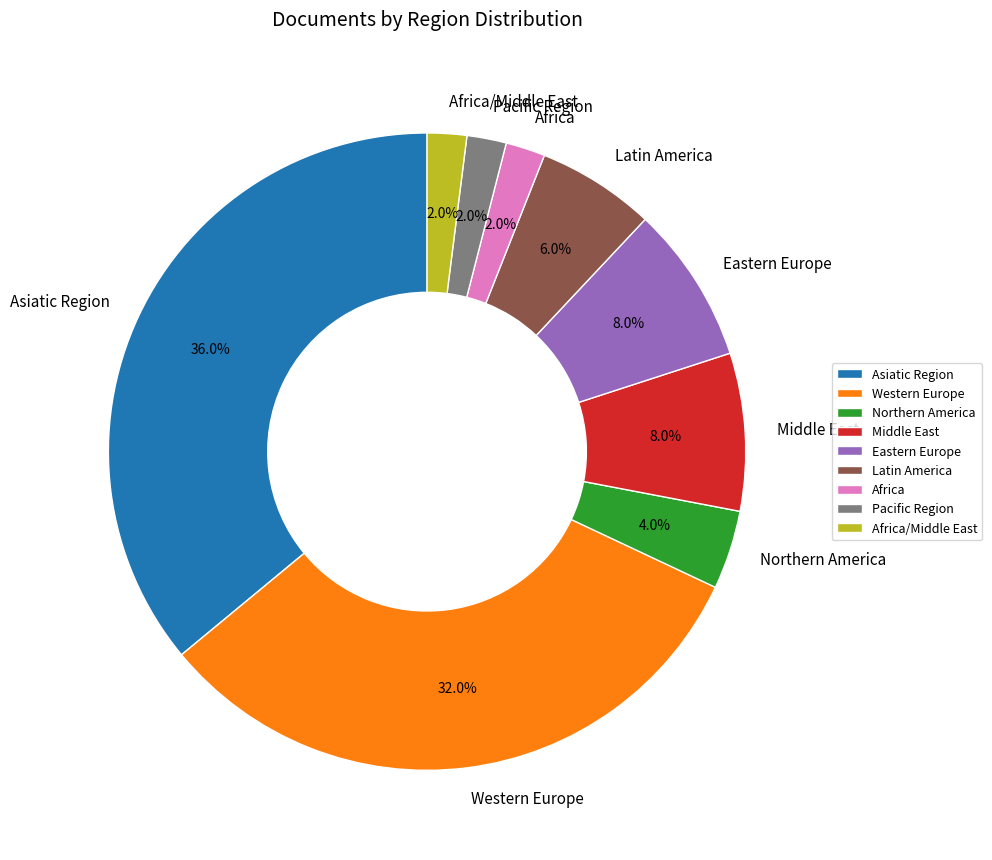

Combined, what portion of the pie is Africa/Middle East and Africa?

4.0%